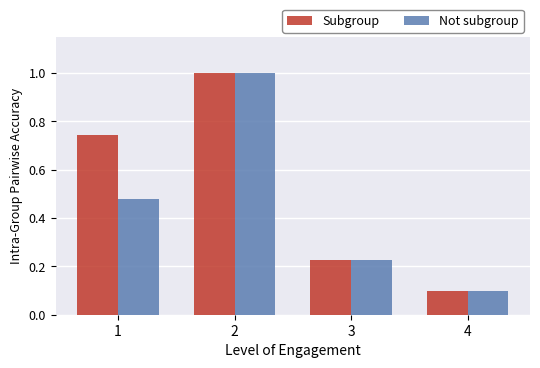

How many groups of bars are there?

4